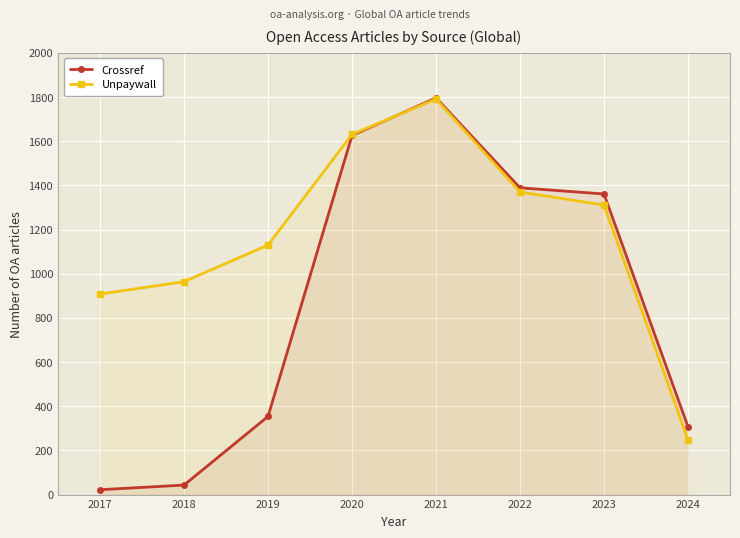

Where do Unpaywall and Crossref first cross each other?

2020 and 2021